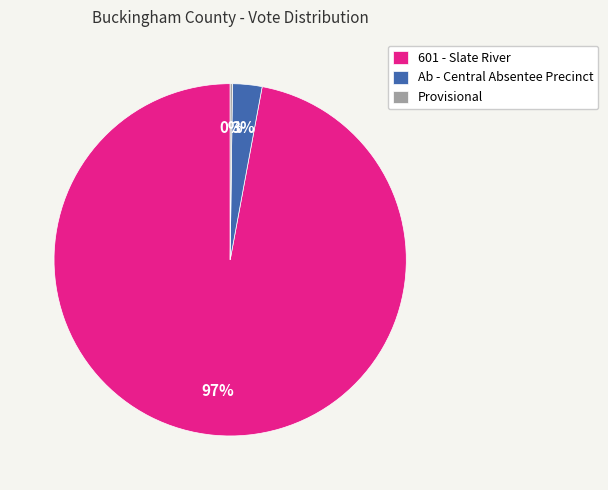

Does 601 - Slate River account for over 50% of the chart?

Yes